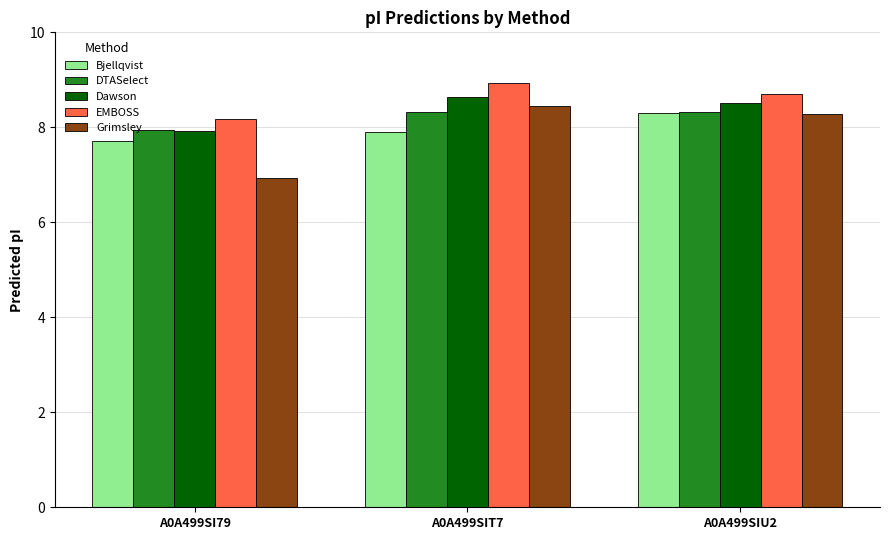

What is the average value of the DTASelect series?

8.2